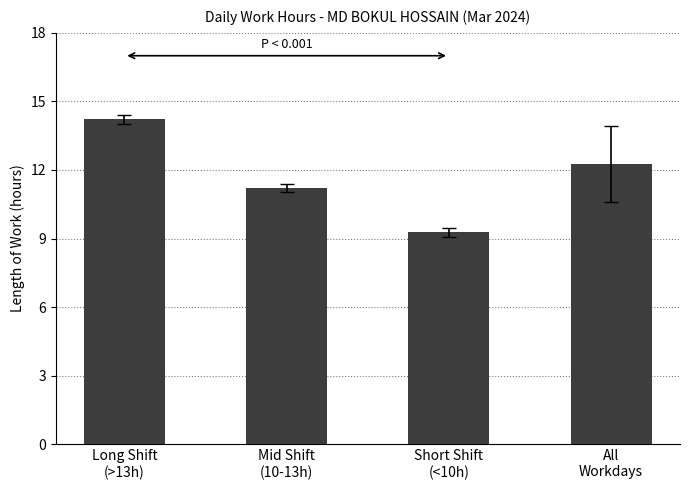

Reading left to right, what are all the values shown in this chart?

14.2	11.2	9.3	12.3